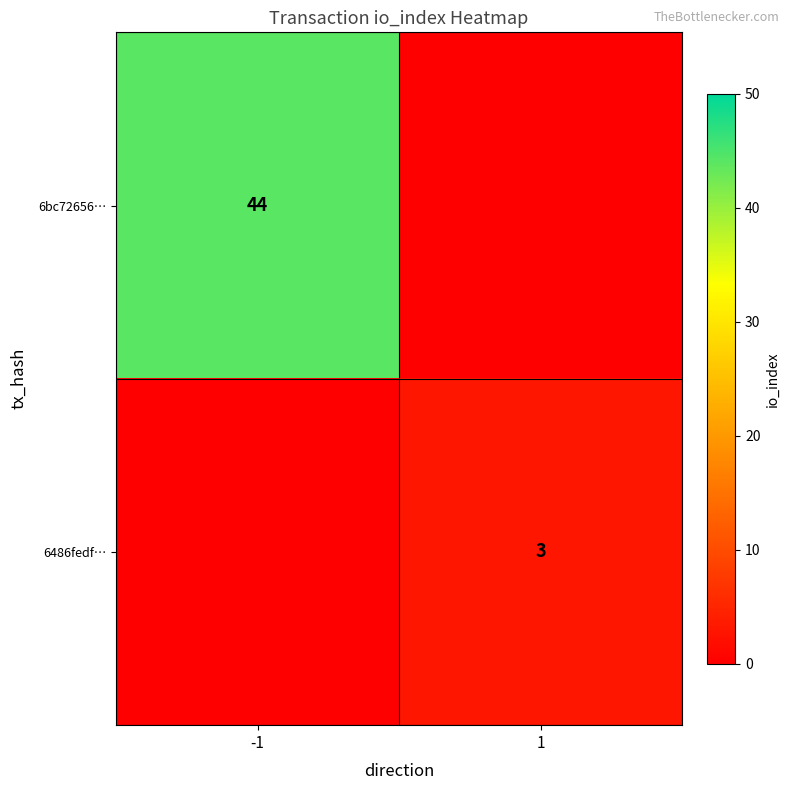

The value of 6bc72656… at -1 is 64. True or false?

False